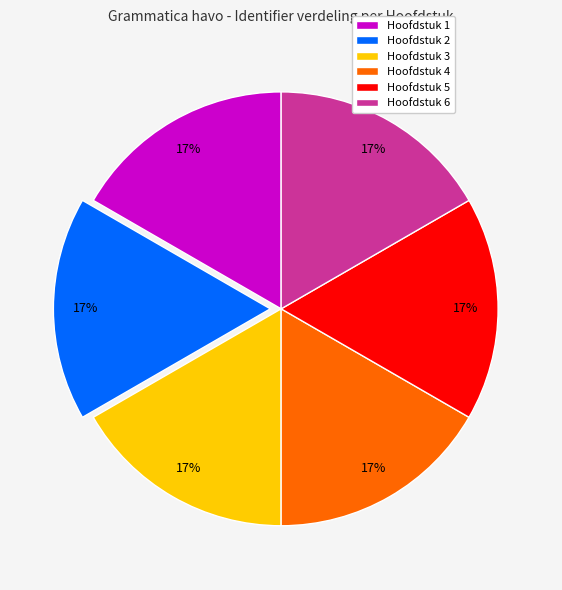

Combined, do Hoofdstuk 5 and Hoofdstuk 3 account for over 50%?

No